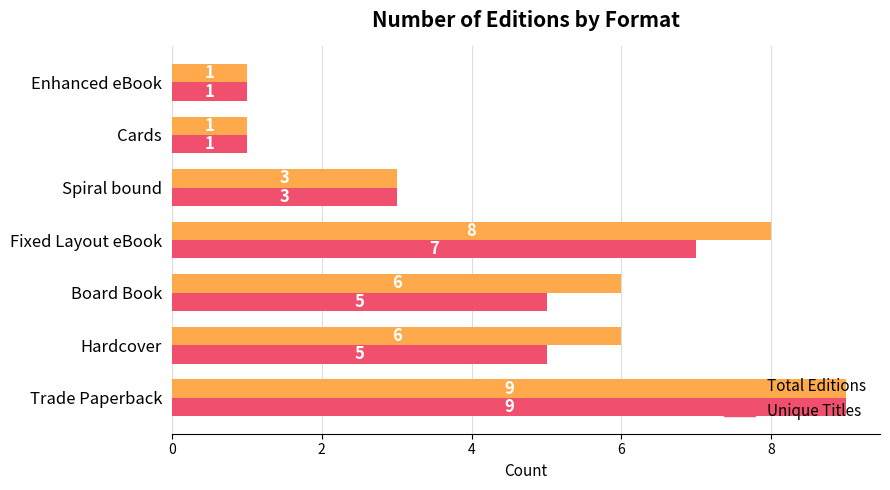

What value does the Total Editions series have at Hardcover?

6